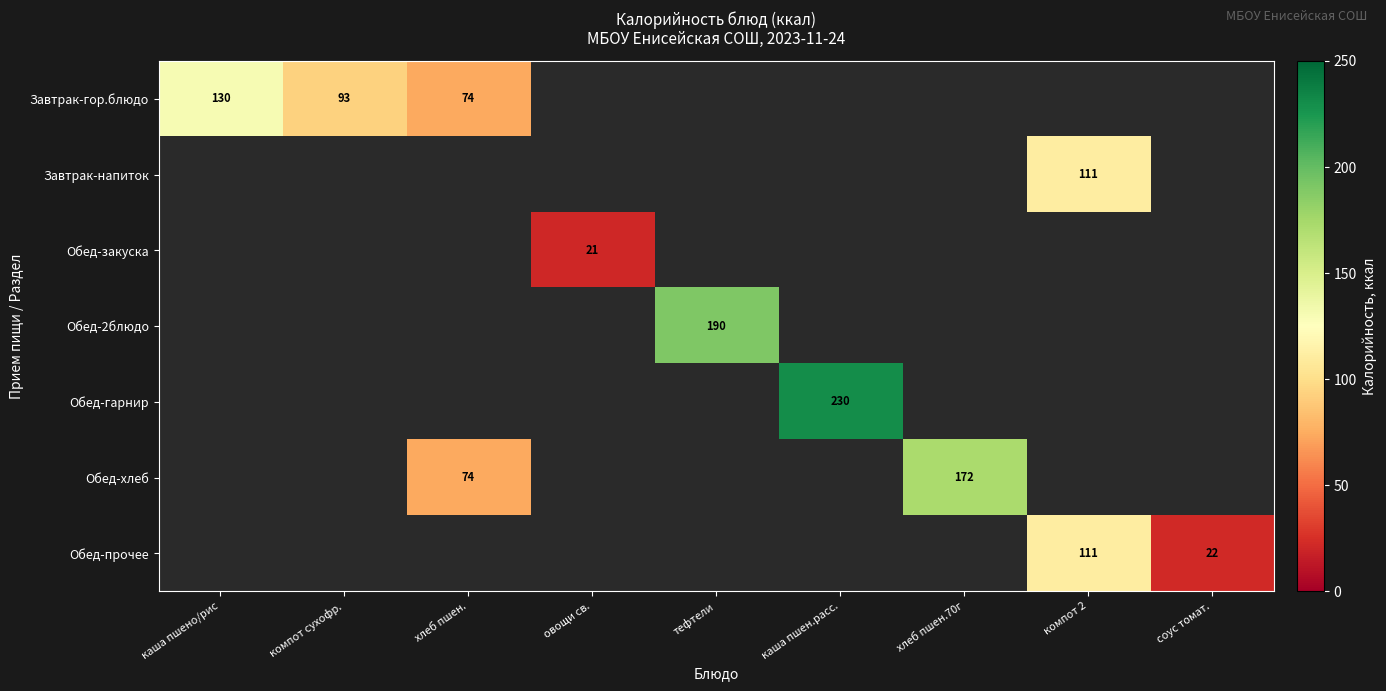

True or false: Завтрак-напиток has a value of 64 at компот 2.

False